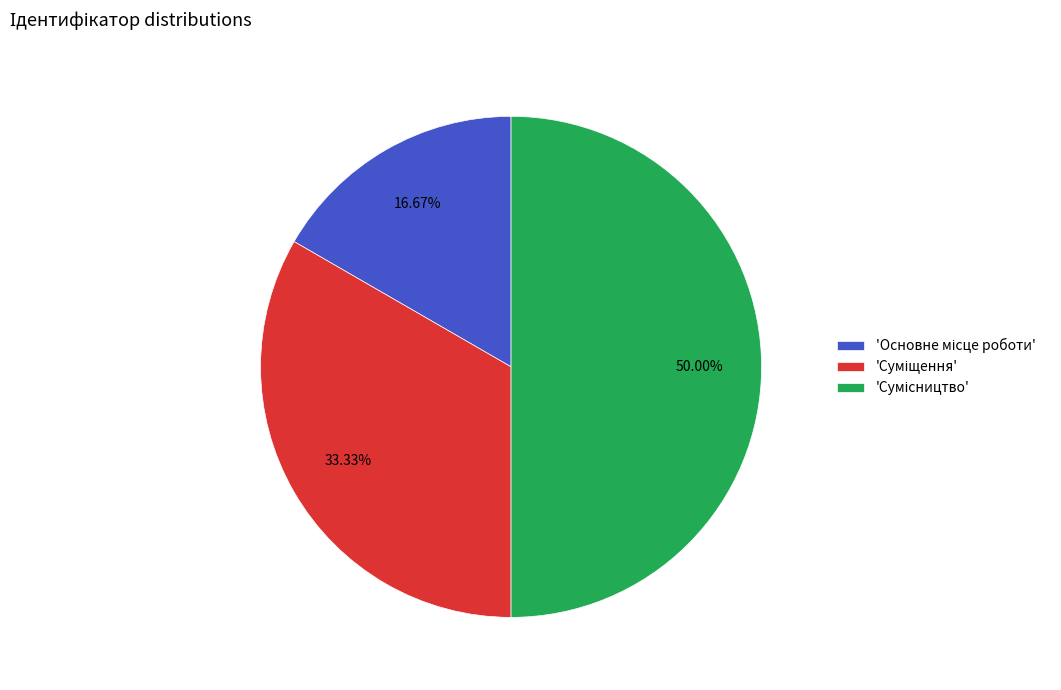

Count the number of slices in the pie.

3